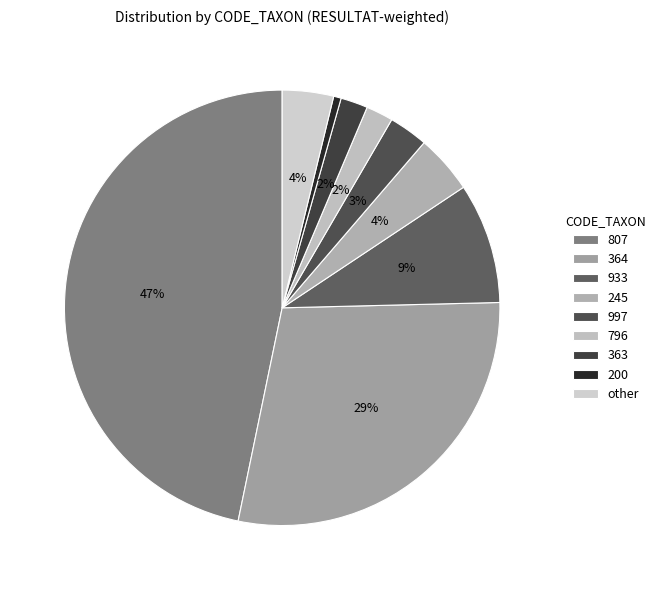

What is the change in value from 363 to other?

+16